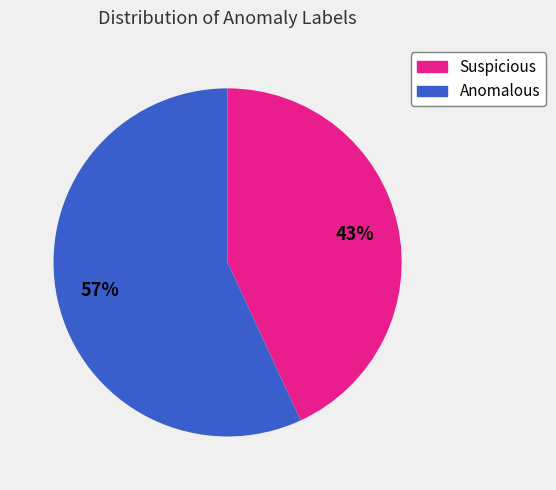

Combined, do Suspicious and Anomalous account for over 50%?

Yes